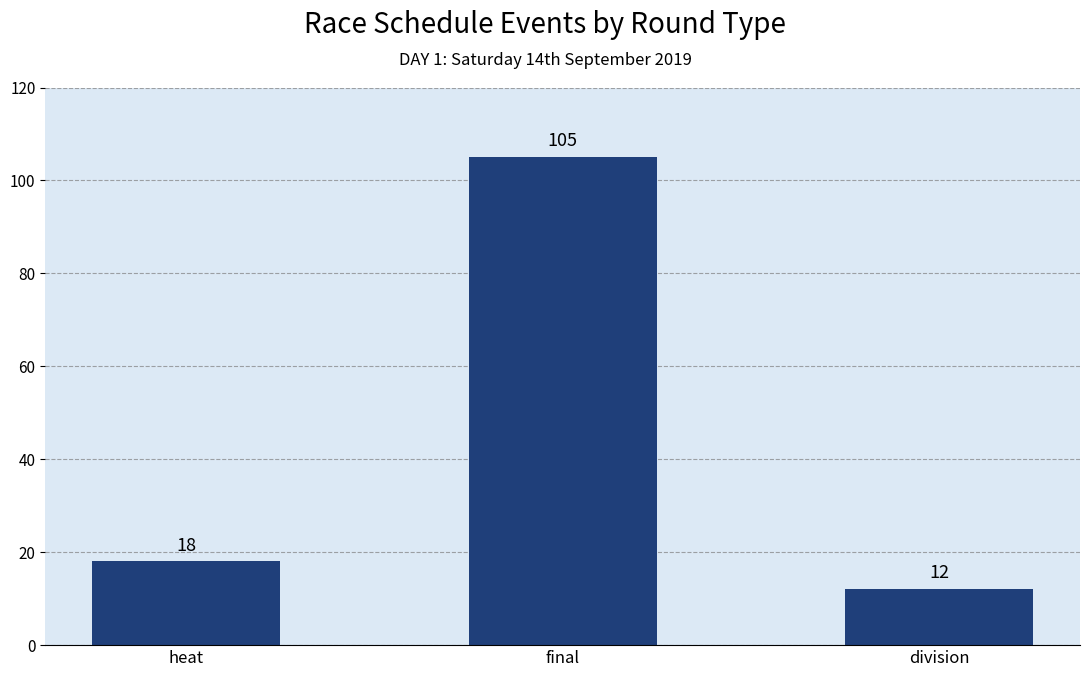

Read the value at division.

12